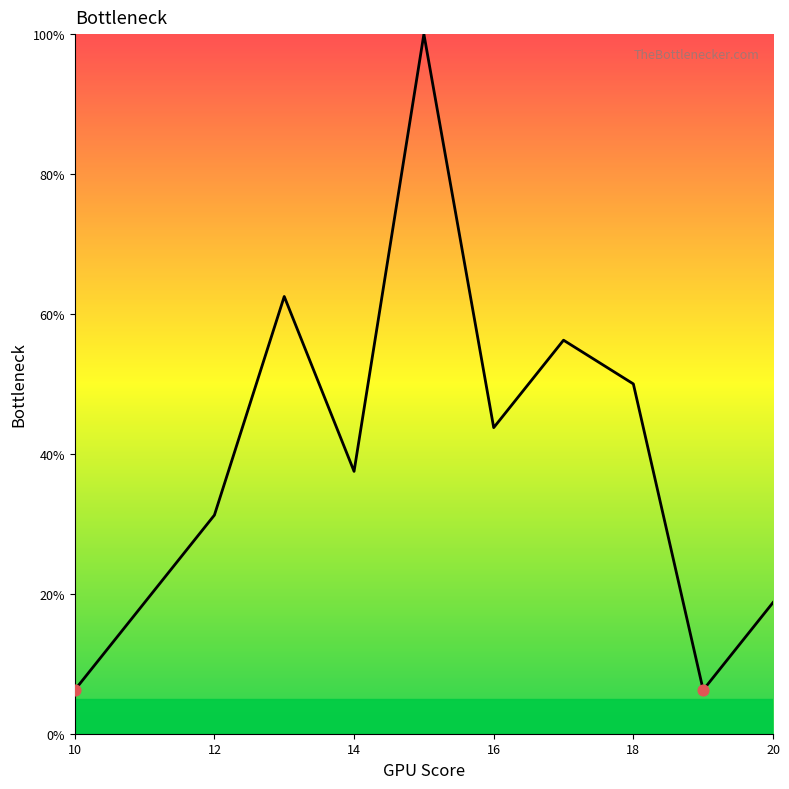

What is the difference between the maximum and minimum values?

93.8